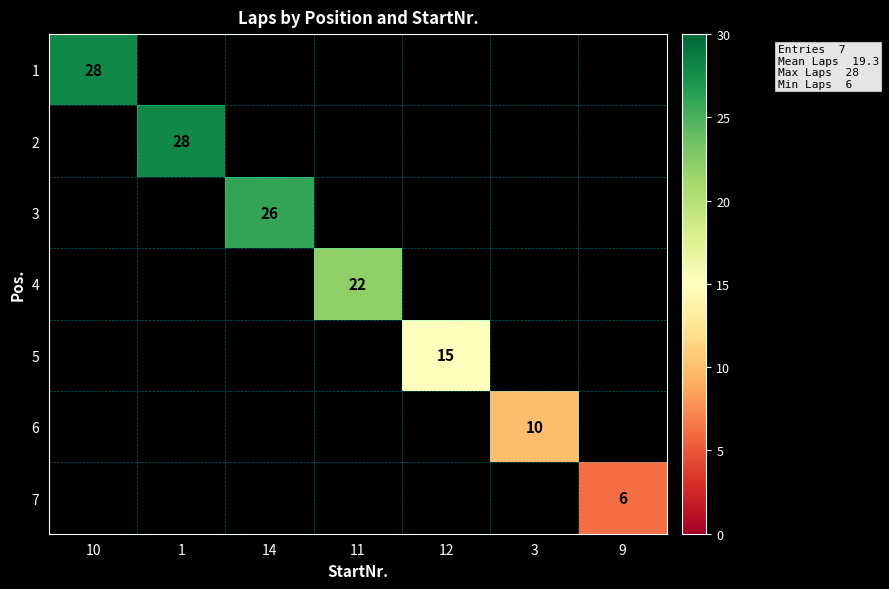

How many values in 4 are above zero?

1